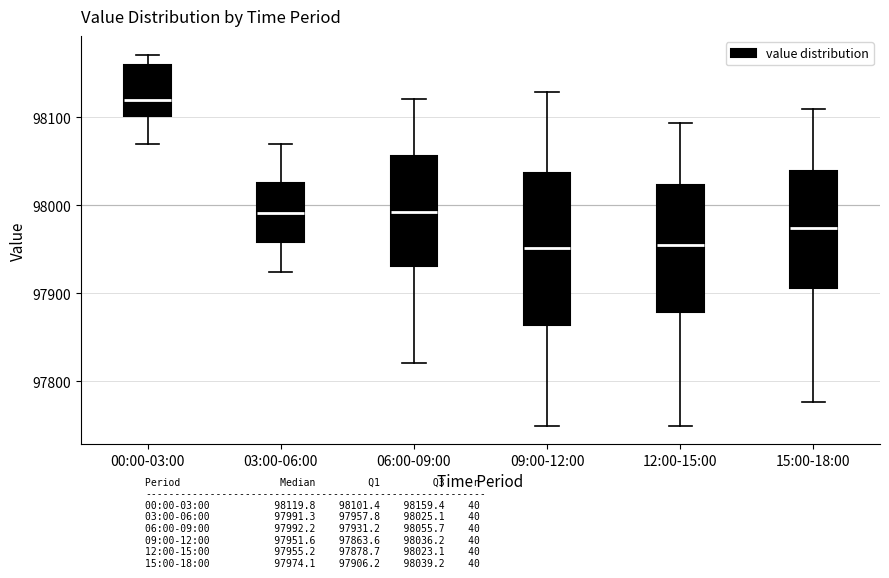

Reading left to right, transcribe this box plot: for each box, give where its median line is, the range the box spans, and where its two whiskers end, as read against the y-axis. The values are not printed on the chart, so give them approximately, as read against the axis.

00:00-03:00: median 98120, box 98100 to 98160, whiskers 98070 to 98170
03:00-06:00: median 97990, box 97960 to 98030, whiskers 97920 to 98070
06:00-09:00: median 97990, box 97930 to 98060, whiskers 97820 to 98120
09:00-12:00: median 97950, box 97860 to 98040, whiskers 97750 to 98130
12:00-15:00: median 97960, box 97880 to 98020, whiskers 97750 to 98090
15:00-18:00: median 97970, box 97910 to 98040, whiskers 97780 to 98110